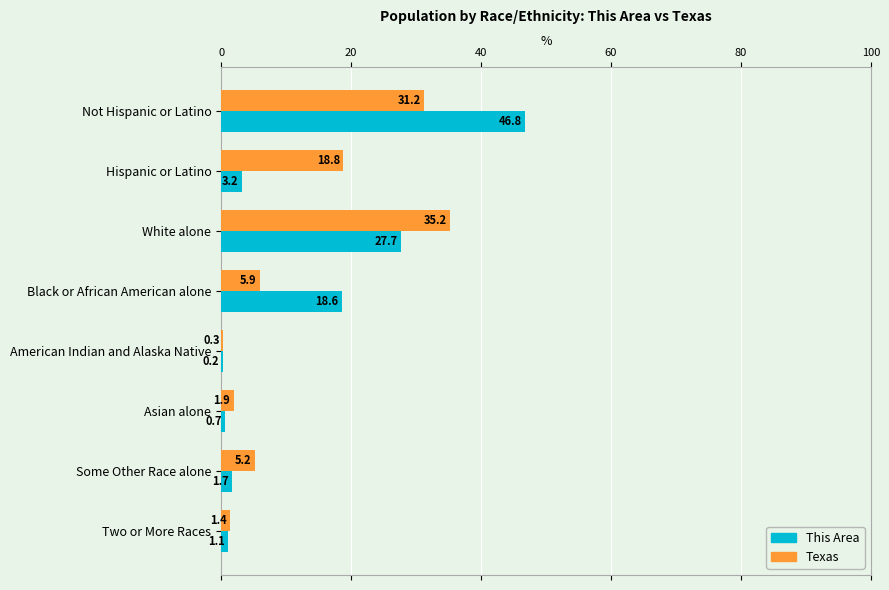

At which label is This Area closest to 23?

Black or African American alone